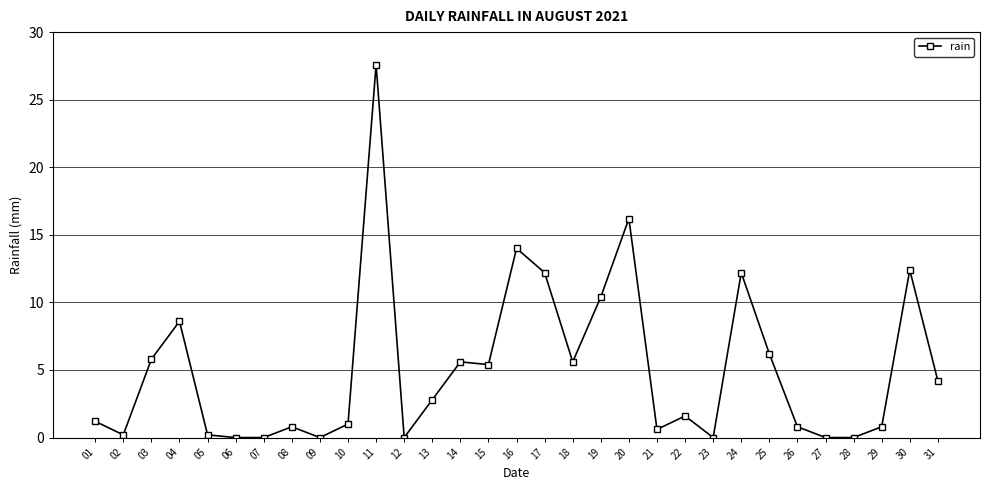

True or false: there are more than 0 points higher than both neighbors.

True